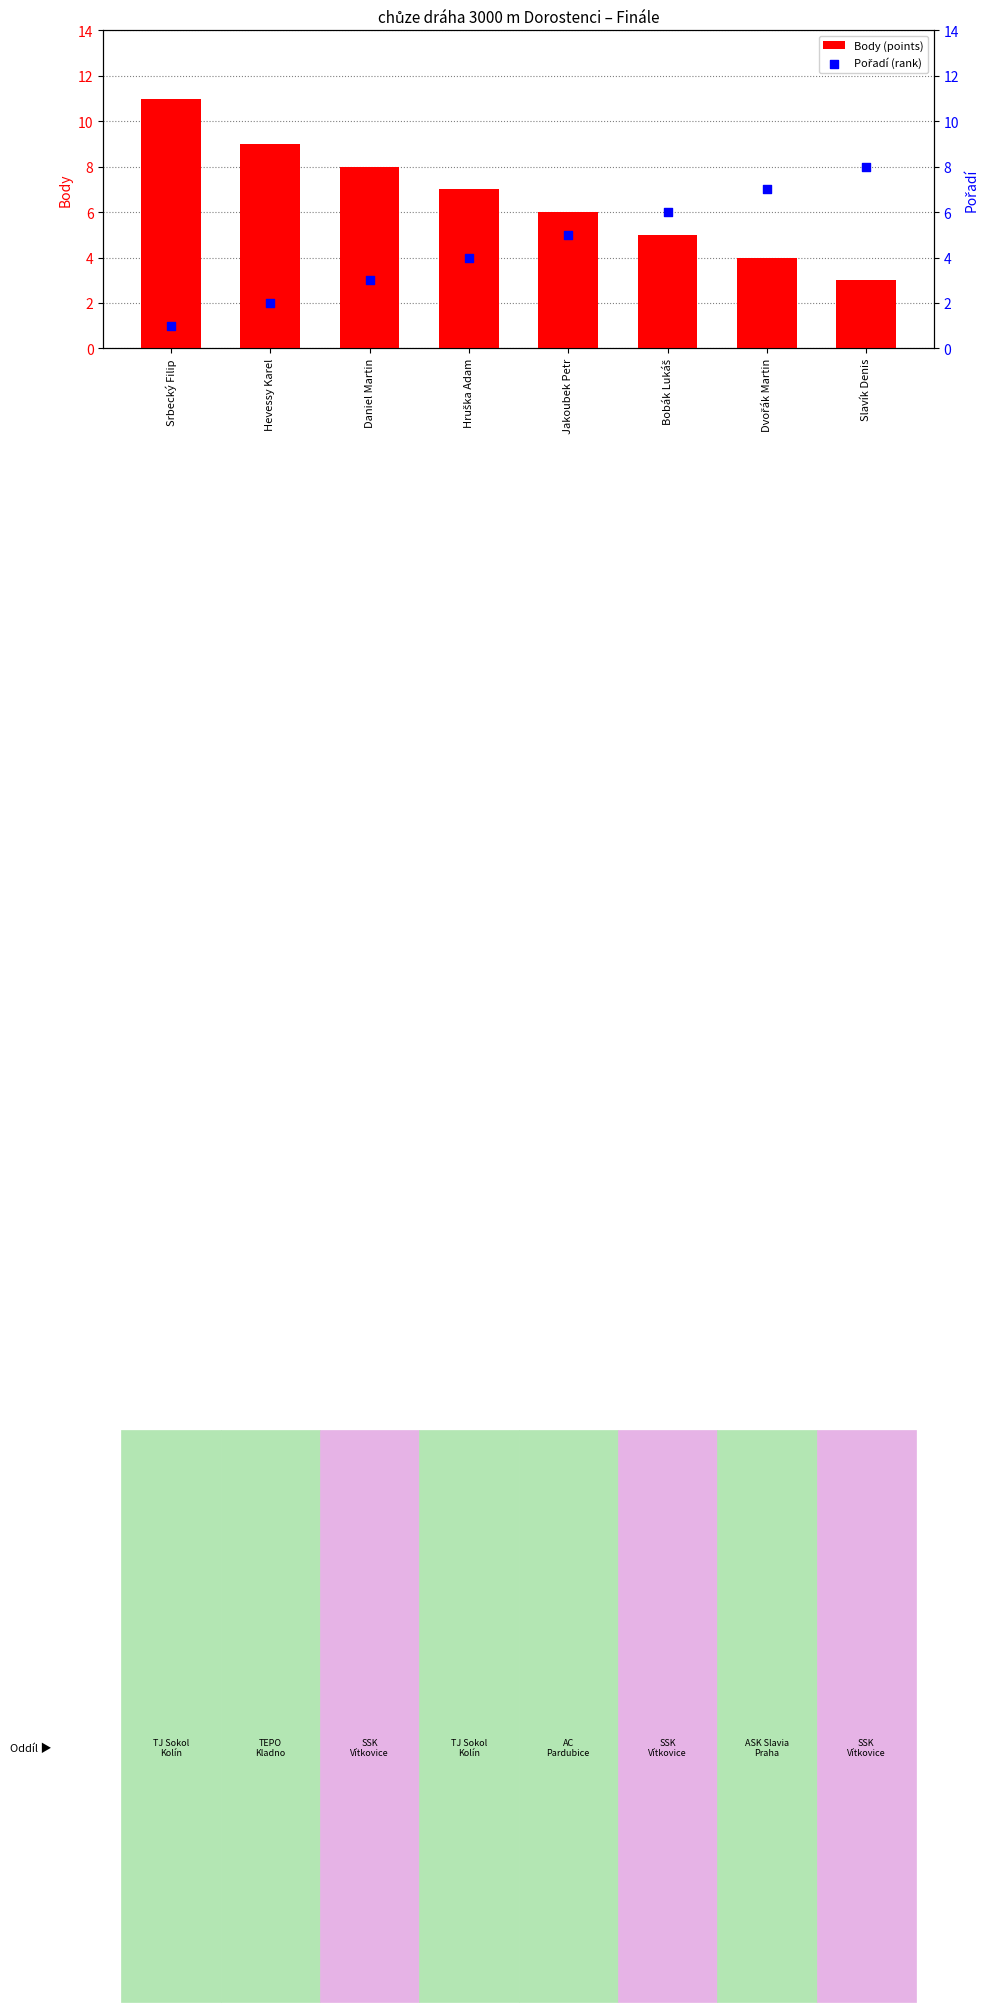

What are all the series names shown in the legend?

Body (points), Pořadí (rank)